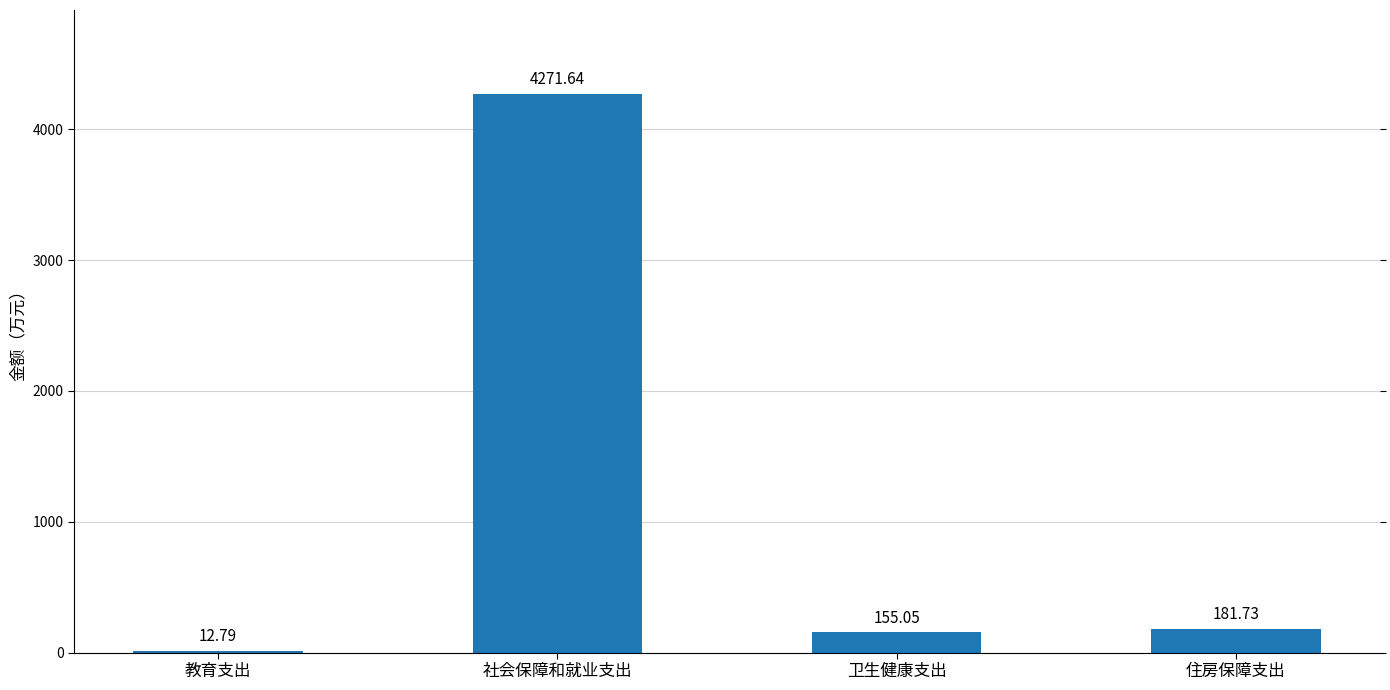

What is the sum of the values at 社会保障和就业支出 and 卫生健康支出?

4426.7